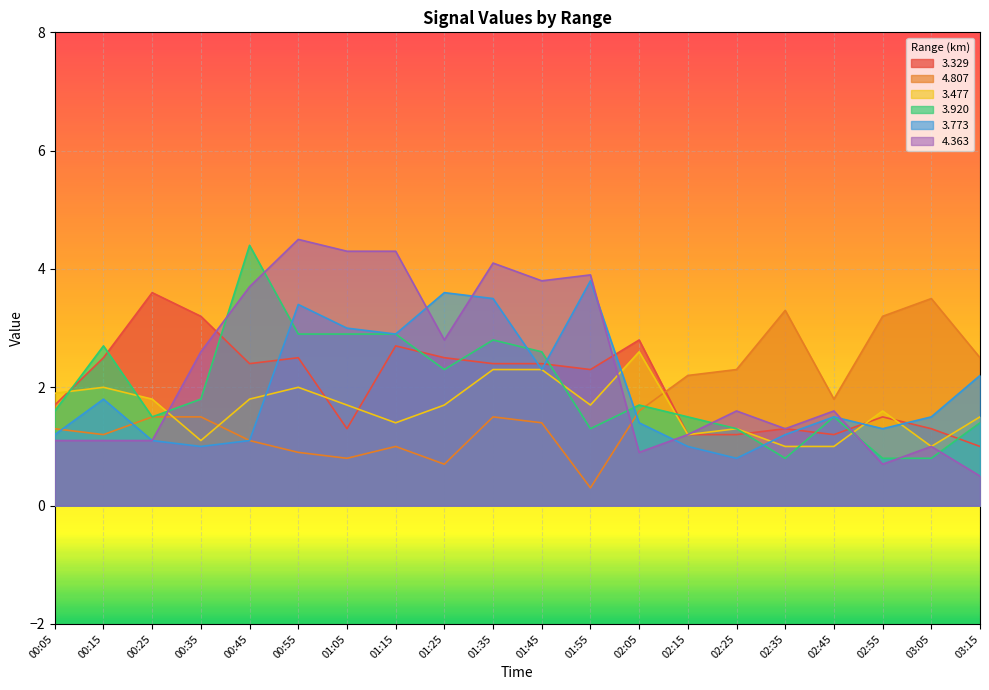

Which series has the largest range (max minus min)?

4.363